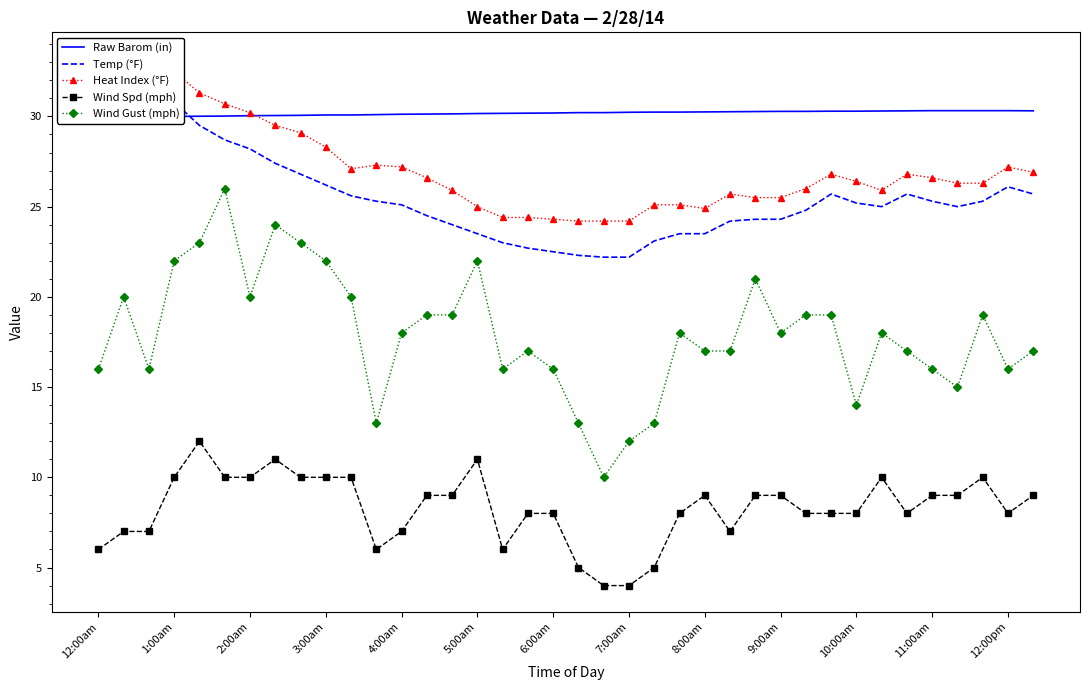

What is the average value of the Wind Gust (mph) series?

18